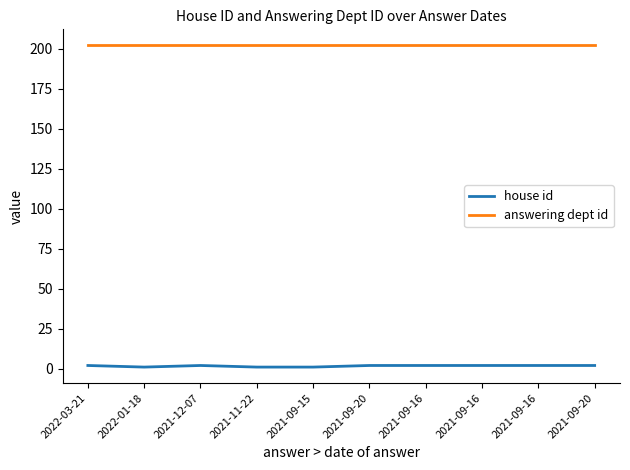

True or false: answering dept id and house id intersect in this chart.

False